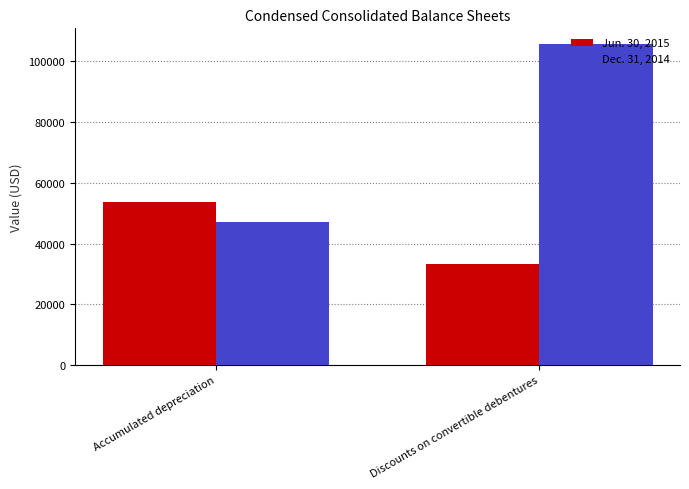

How many Jun. 30, 2015 values are between 33105 and 53723?

2